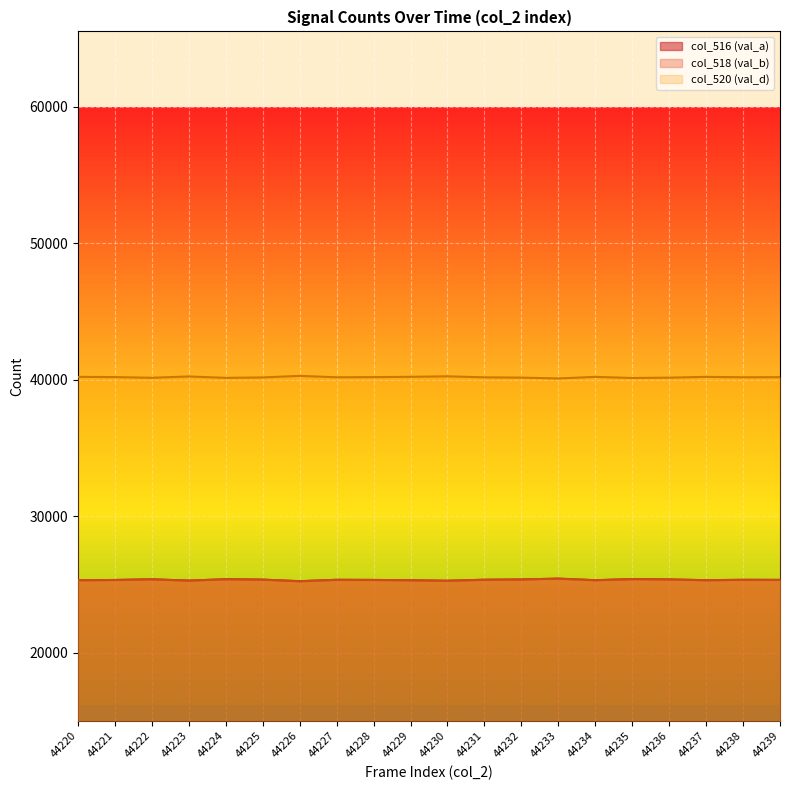

Does the chart display data point markers on the line(s)?

No